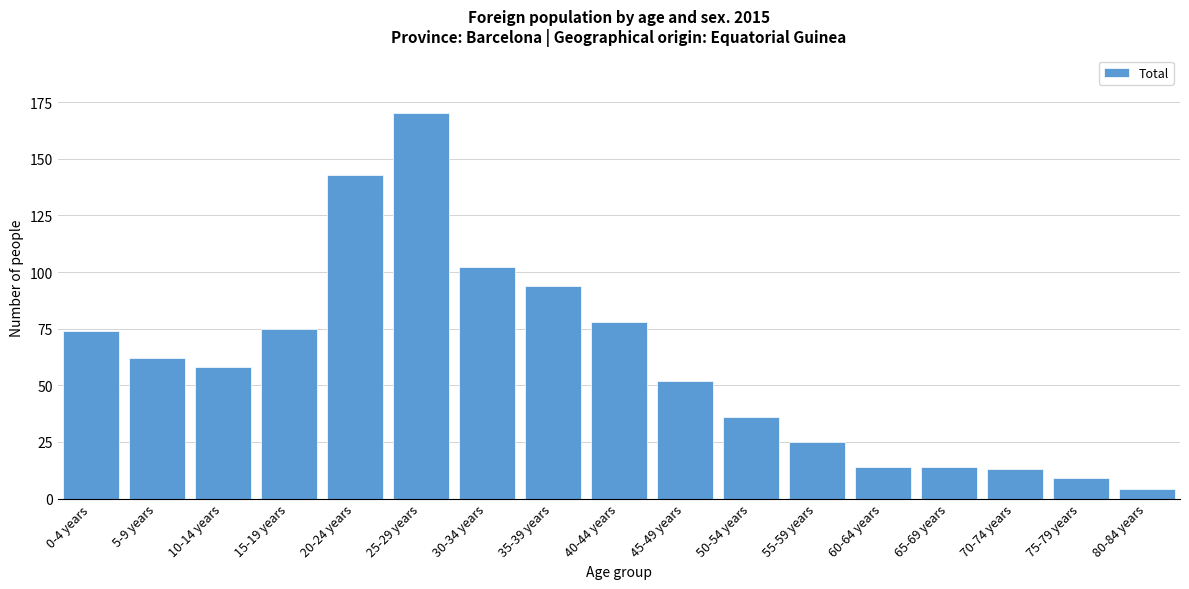

Reading left to right, transcribe all the data shown in this chart.

74	62	58	75	143	170	102	94	78	52	36	25	14	14	13	9	4